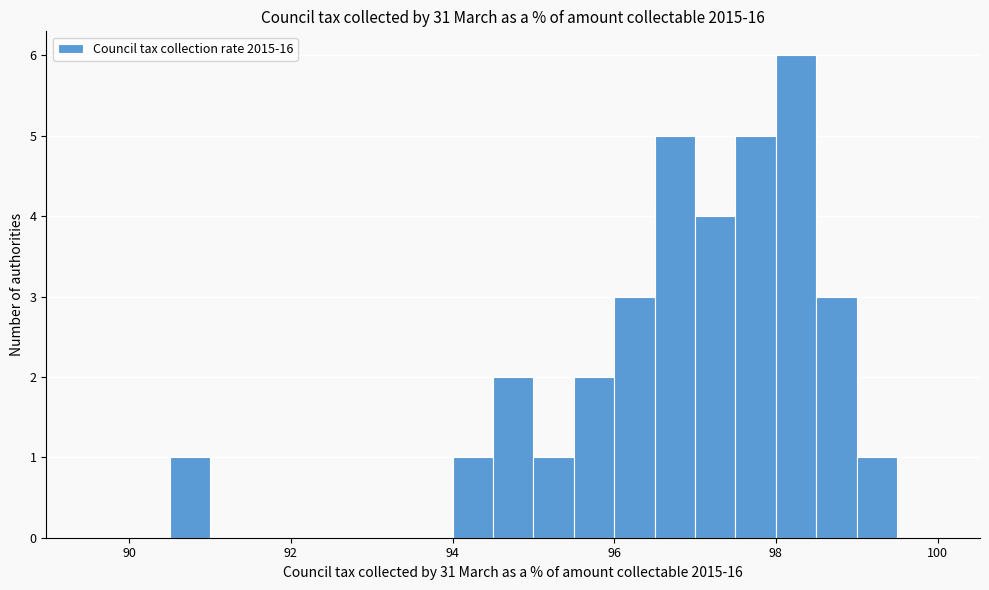

Around what value on the x-axis is the tallest bar? Give the approximate position of its centre, as read against the axis.

98.2